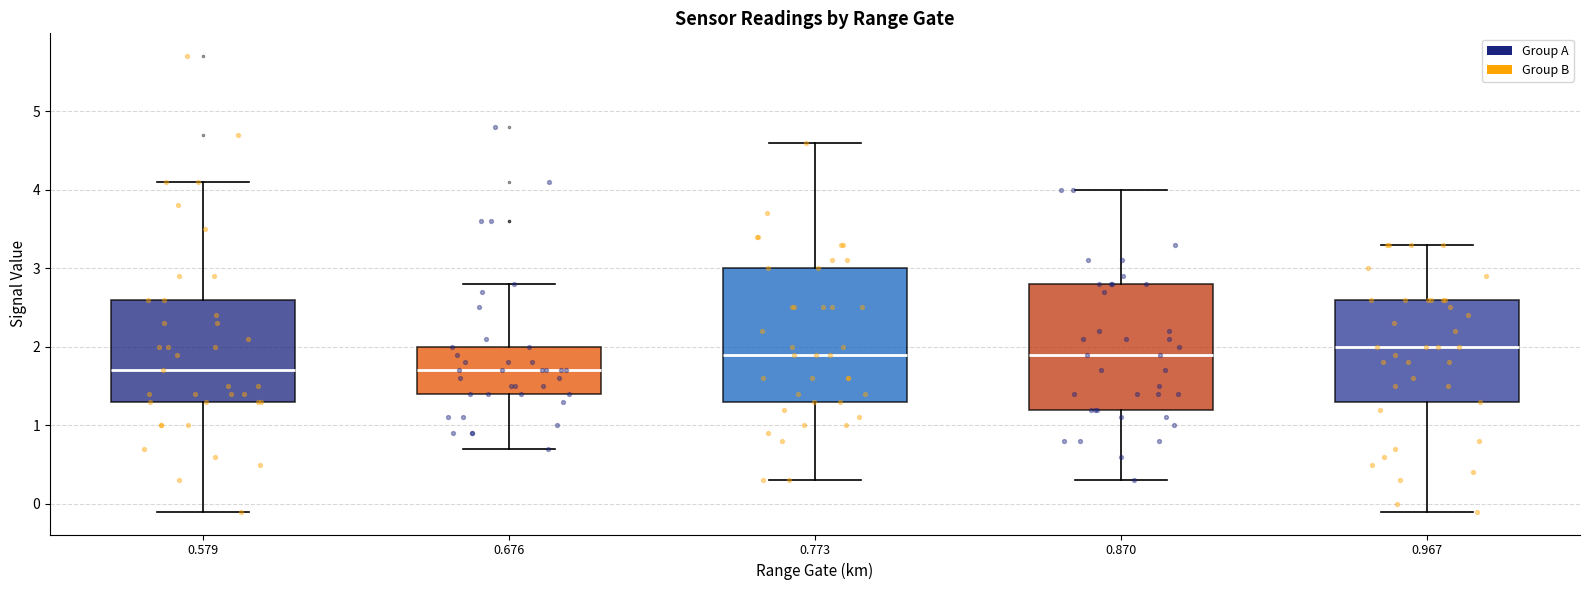

Reading left to right, read every box against the y-axis: the position of its median line, the range the box covers, and the ends of its whiskers. The values are not printed on the chart, so give them approximately, as read against the axis.

0.579: median 1.7, box 1.3 to 2.6, whiskers -0.1 to 4.1
0.676: median 1.7, box 1.4 to 2.0, whiskers 0.7 to 2.8
0.773: median 1.9, box 1.3 to 3.0, whiskers 0.3 to 4.6
0.870: median 1.9, box 1.2 to 2.8, whiskers 0.3 to 4.0
0.967: median 2.0, box 1.3 to 2.6, whiskers -0.1 to 3.3